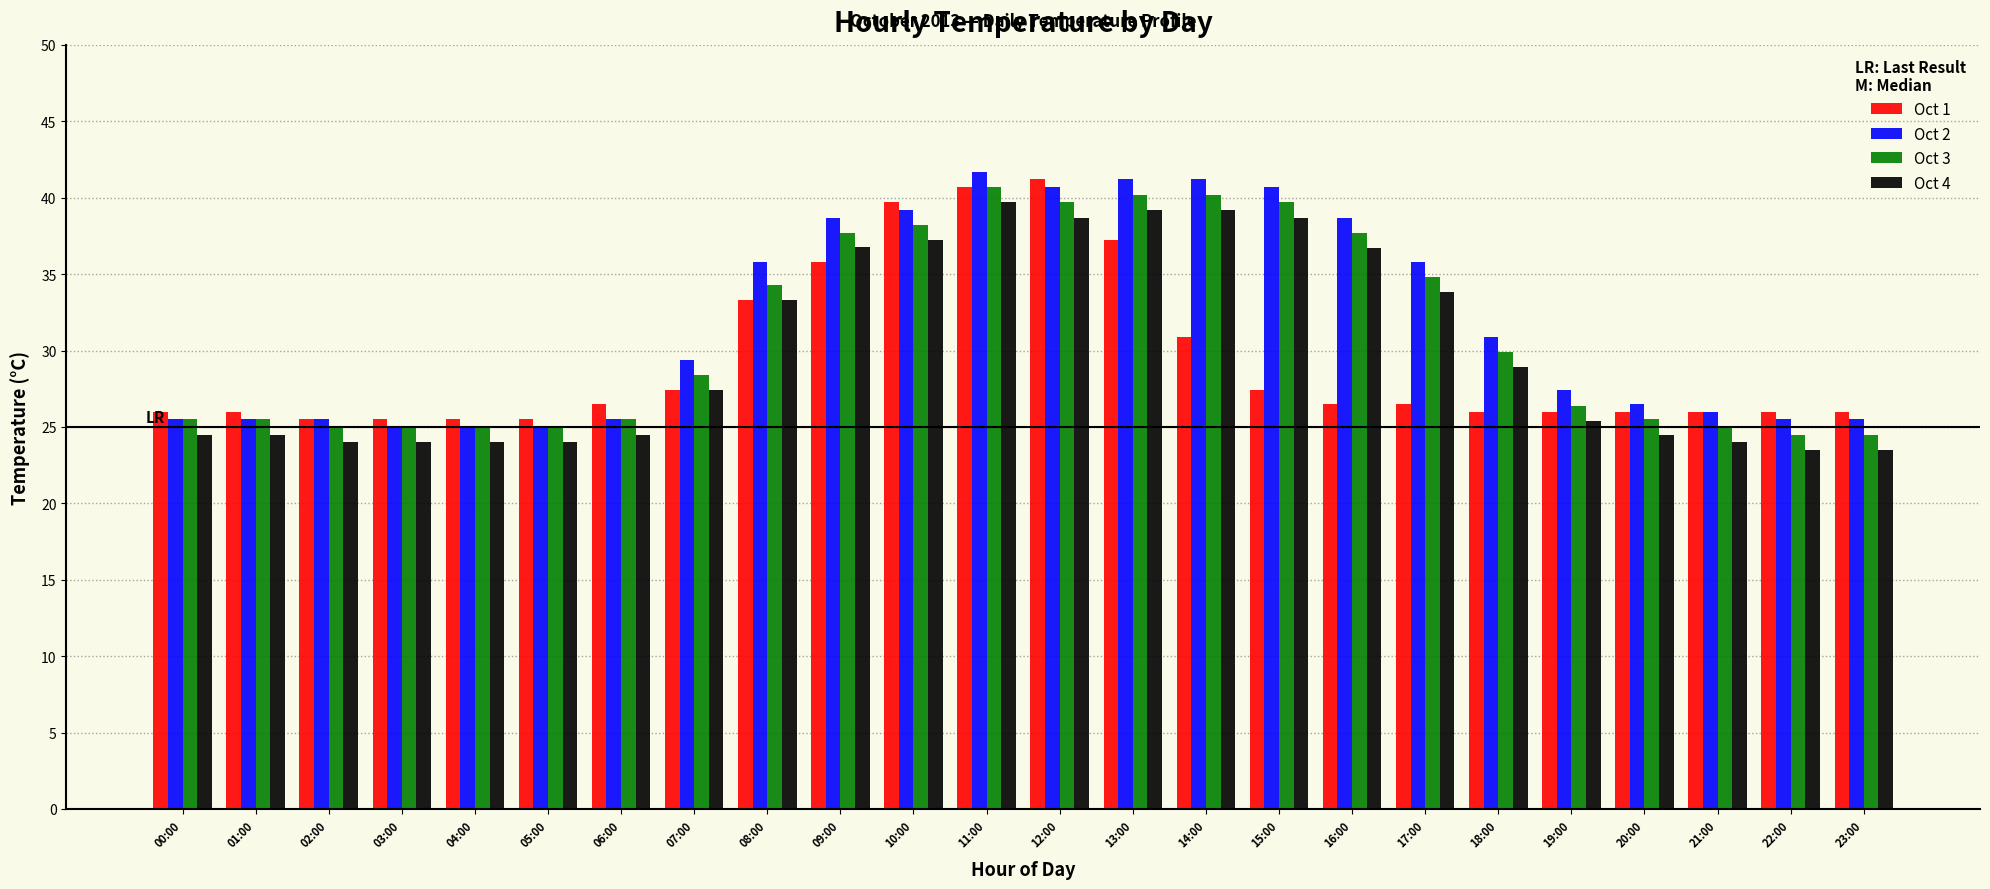

What is the label of the 21st bar from the right?

03:00